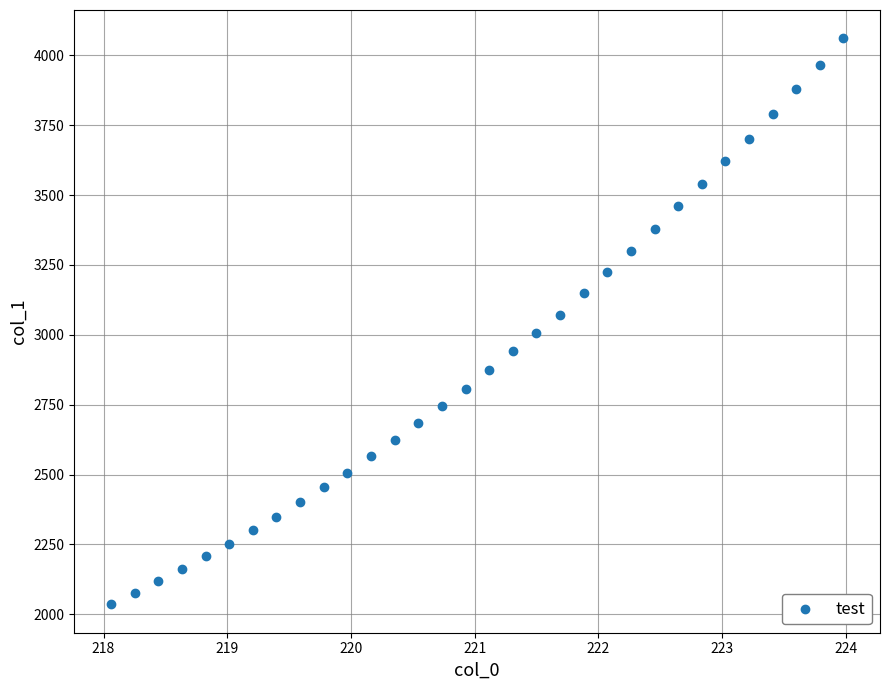

What is the range of X values (max minus min)?

5.9